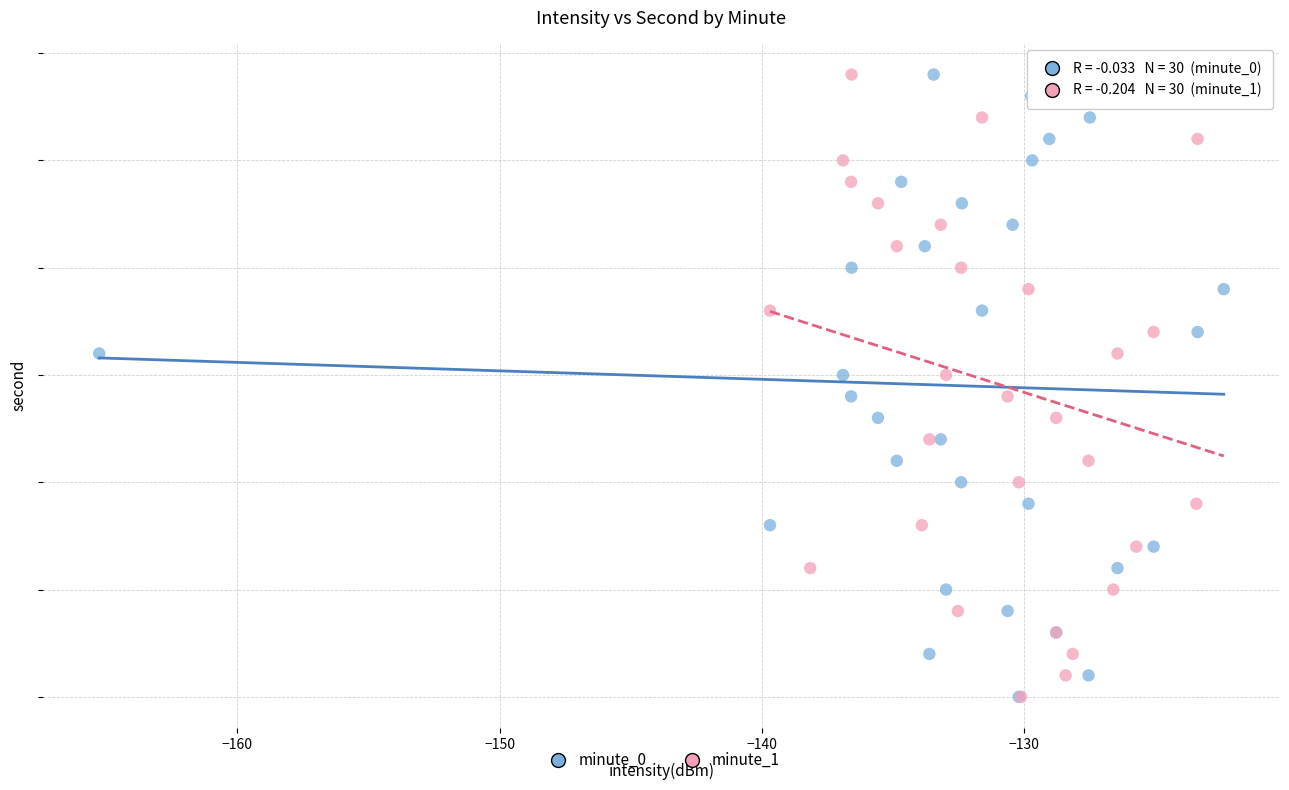

What are all the series names shown in the legend?

minute_0, minute_1